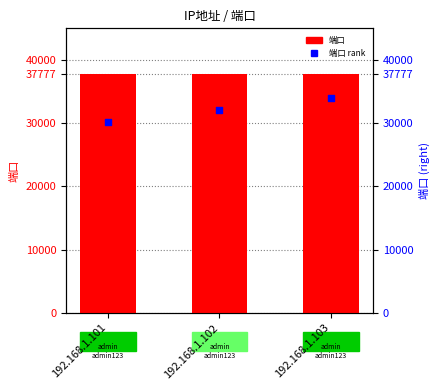

Which series contains the highest Y value?

端口